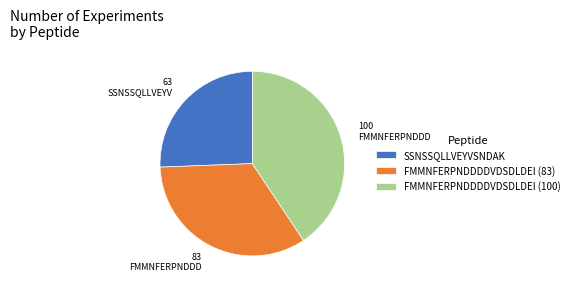

Which category has the biggest portion of the pie?

FMMNFERPNDDDDVDSDLDEI (100)